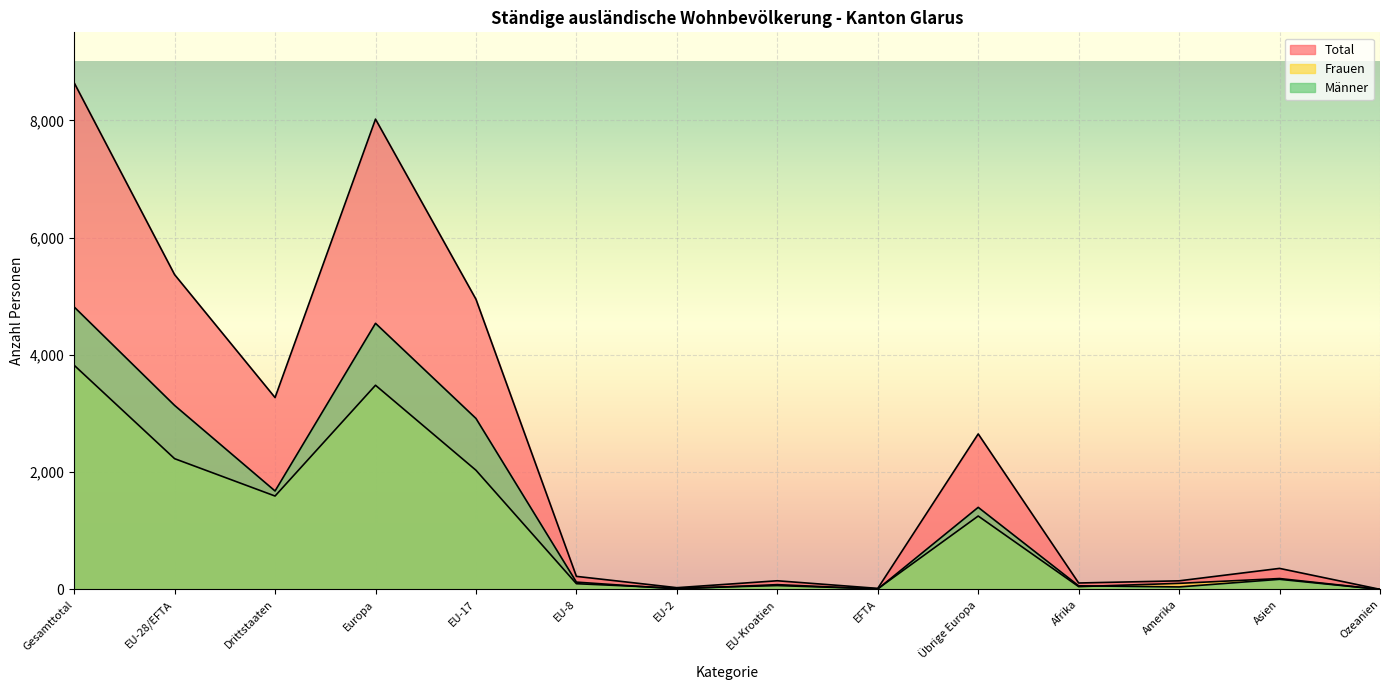

Reading right to left, what are all the values shown in this chart?

Total: Ozeanien=2	Asien=359	Amerika=147	Afrika=110	Übrige Europa=2652	EFTA=18	EU-Kroatien=148	EU-2=30	EU-8=223	EU-17=4949	Europa=8020	Drittstaaten=3272	EU-28/EFTA=5368	Gesamttotal=8640
Frauen: Ozeanien=1	Asien=186	Amerika=104	Afrika=48	Übrige Europa=1252	EFTA=11	EU-Kroatien=66	EU-2=22	EU-8=98	EU-17=2033	Europa=3482	Drittstaaten=1593	EU-28/EFTA=2230	Gesamttotal=3823
Männer: Ozeanien=1	Asien=173	Amerika=43	Afrika=62	Übrige Europa=1400	EFTA=7	EU-Kroatien=82	EU-2=8	EU-8=125	EU-17=2916	Europa=4538	Drittstaaten=1679	EU-28/EFTA=3138	Gesamttotal=4817